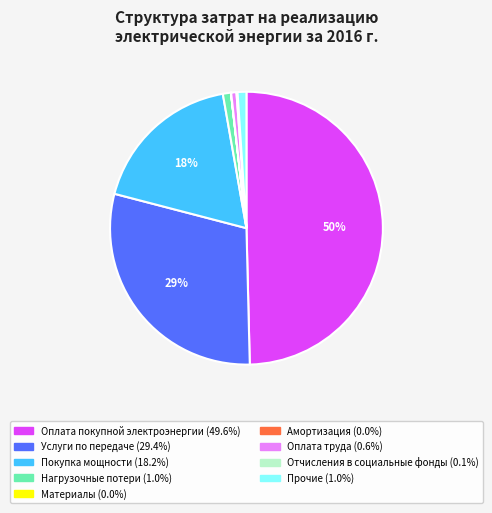

To the nearest percent, what is the average slice percentage?

11%